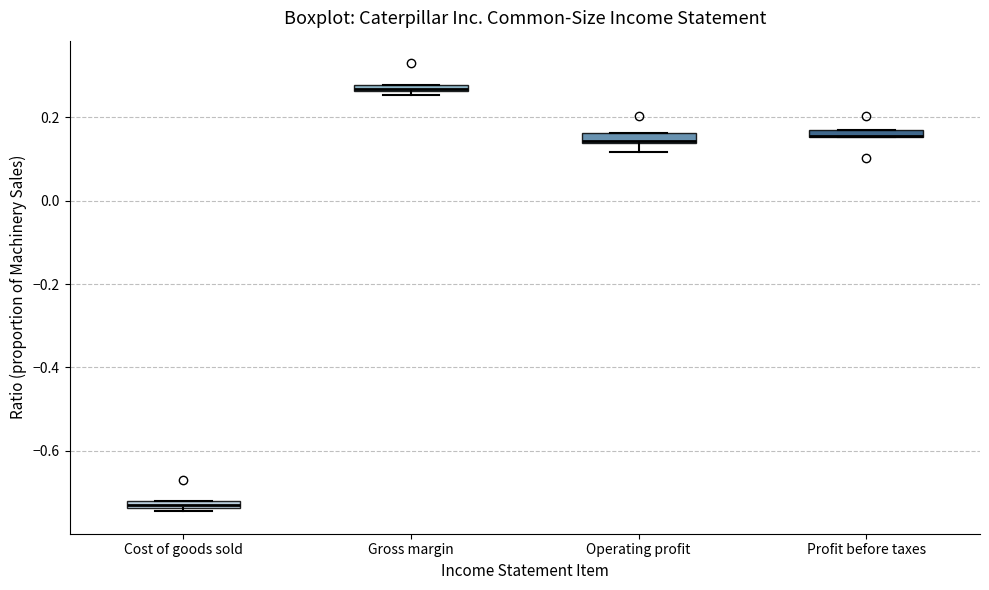

Where is the upper edge of the box for Cost of goods sold on the y-axis? The values are not printed on the chart, so give them approximately, as read against the axis.

-0.72